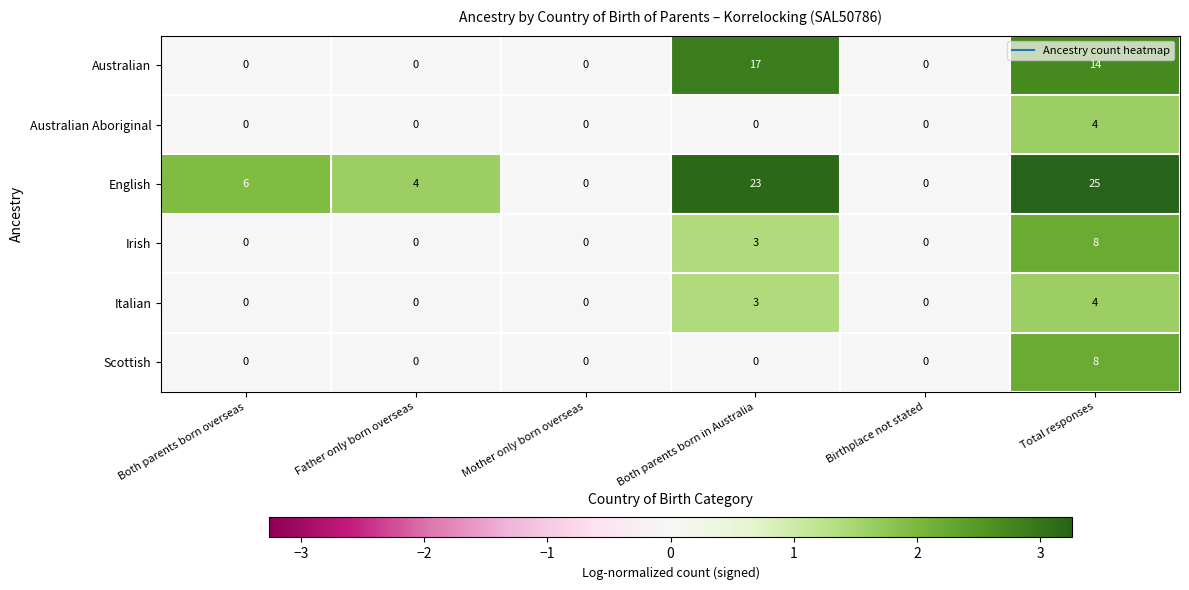

At which category is the sum across all series the highest?

Total responses